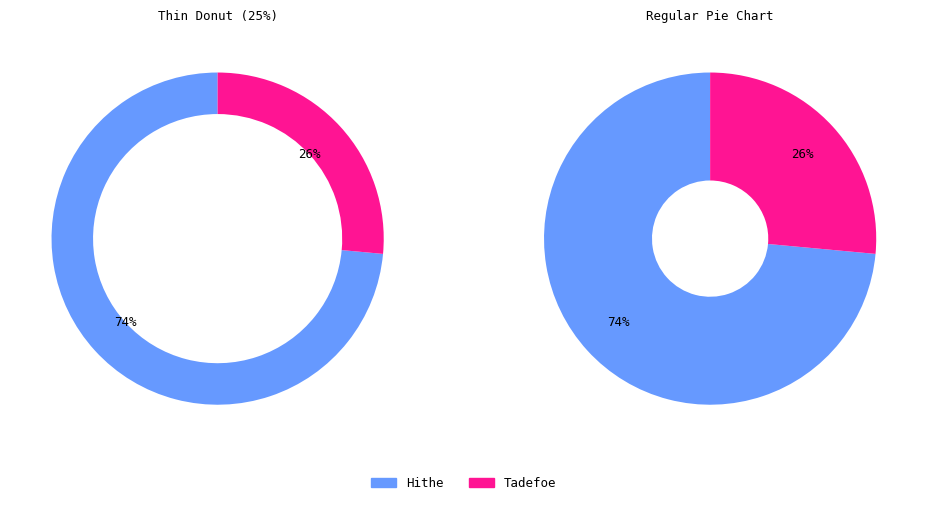

What is the change in value from Hithe to Tadefoe?

-345